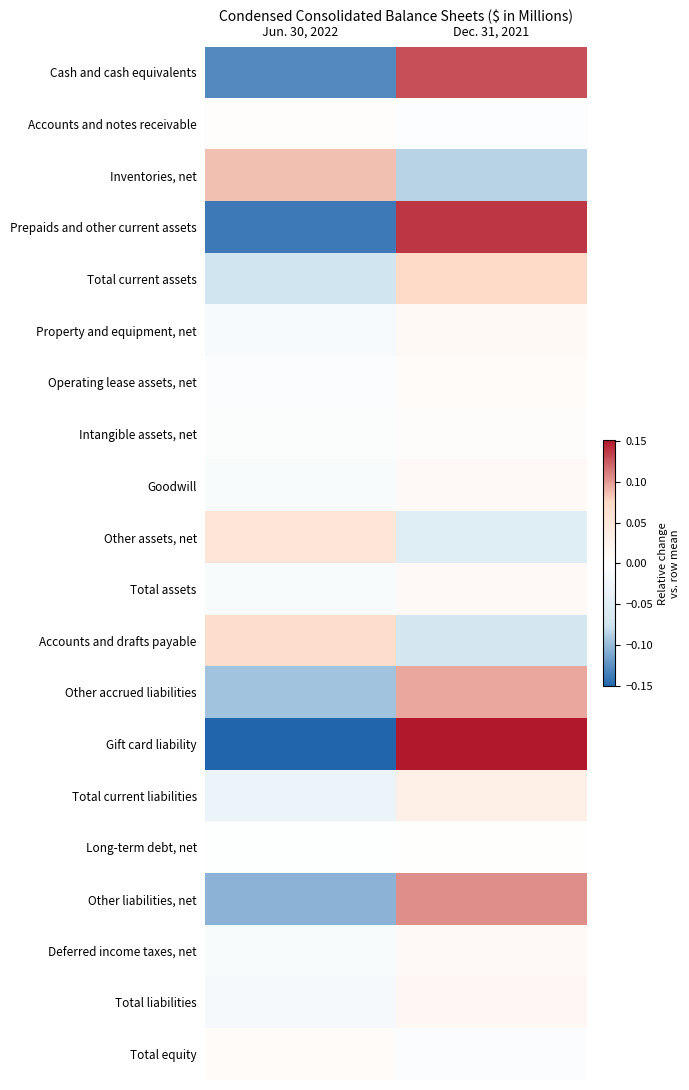

What is the total value across all series at Jun. 30, 2022?

-0.6